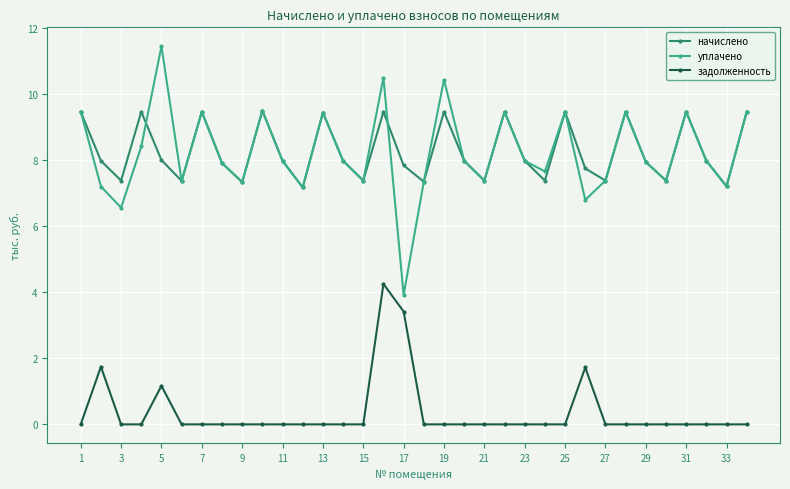

List the series in order of their peak value, lowest first.

задолженность, начислено, уплачено